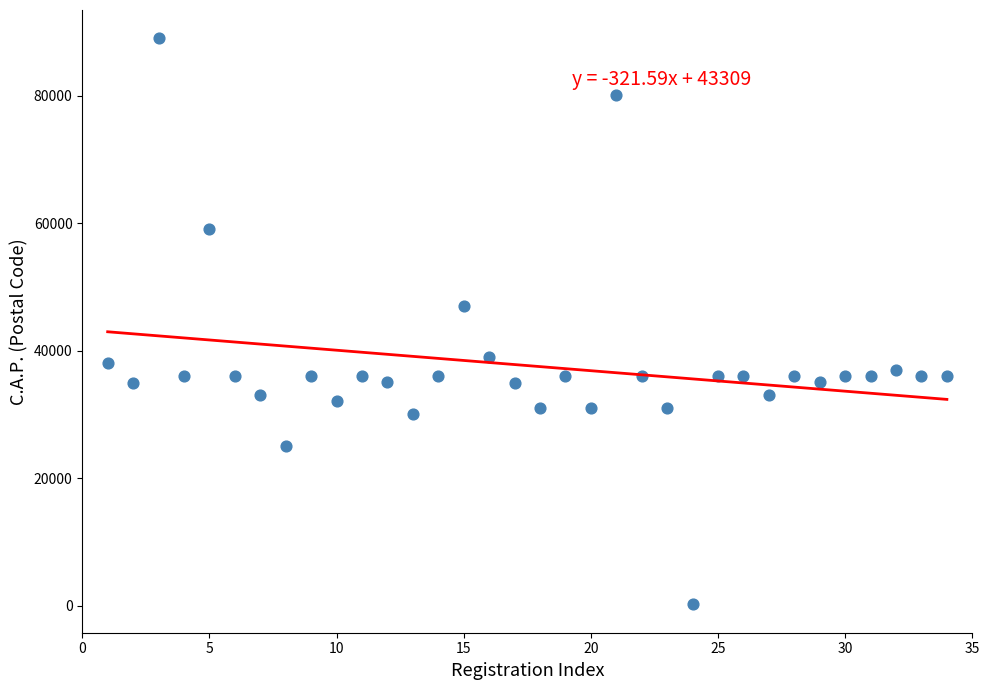

What Y value in the scatter plot is closest to 44621?

47100